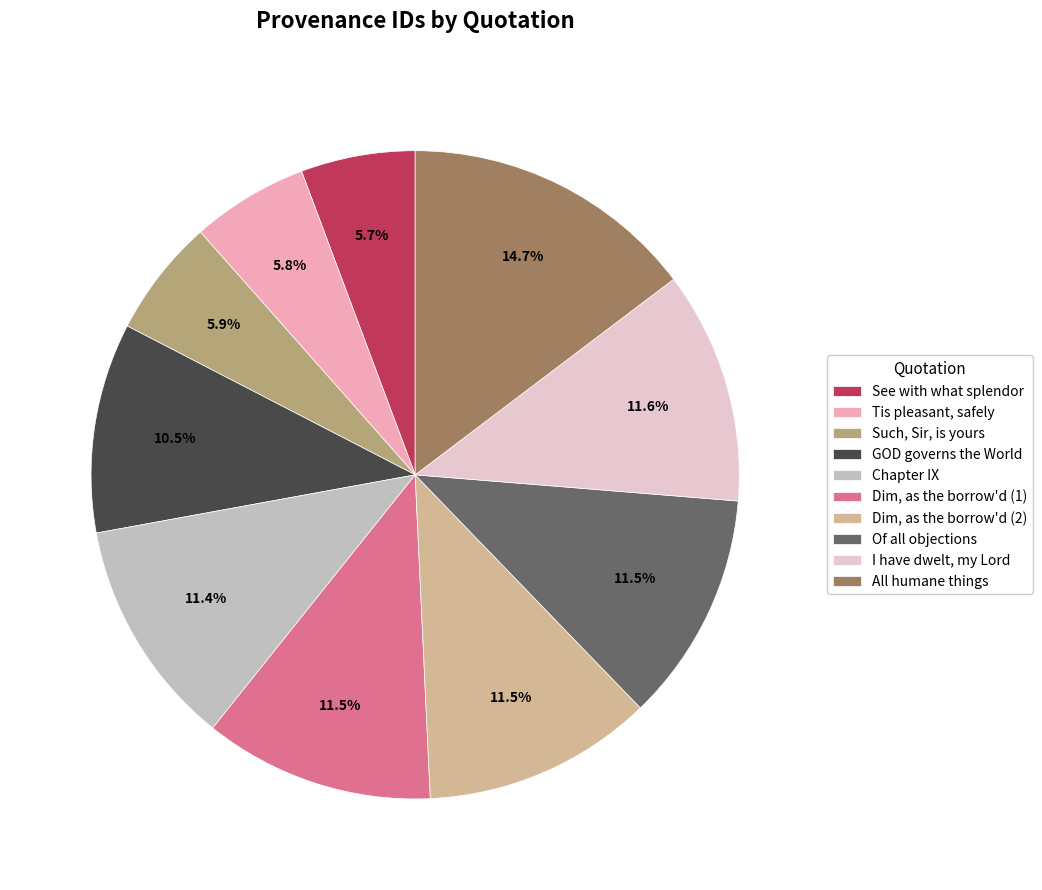

Does any single category account for the majority?

No